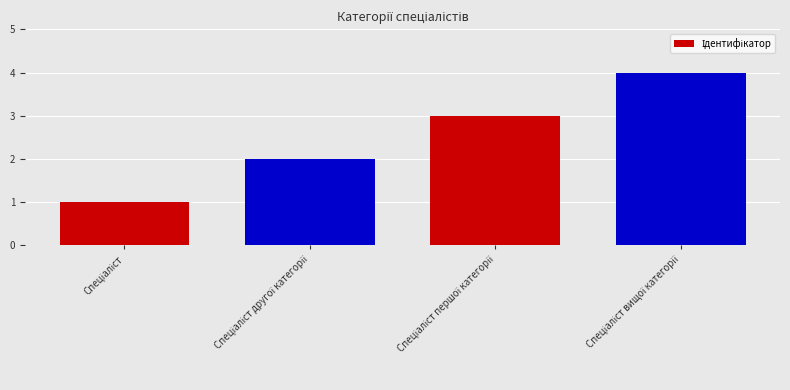

What is the greatest value displayed?

4